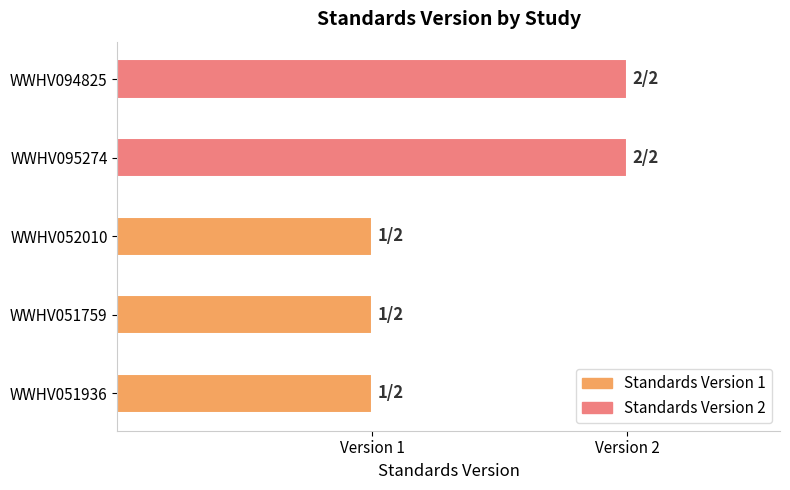

What is the label of the 1st bar from the right?

WWHV094825